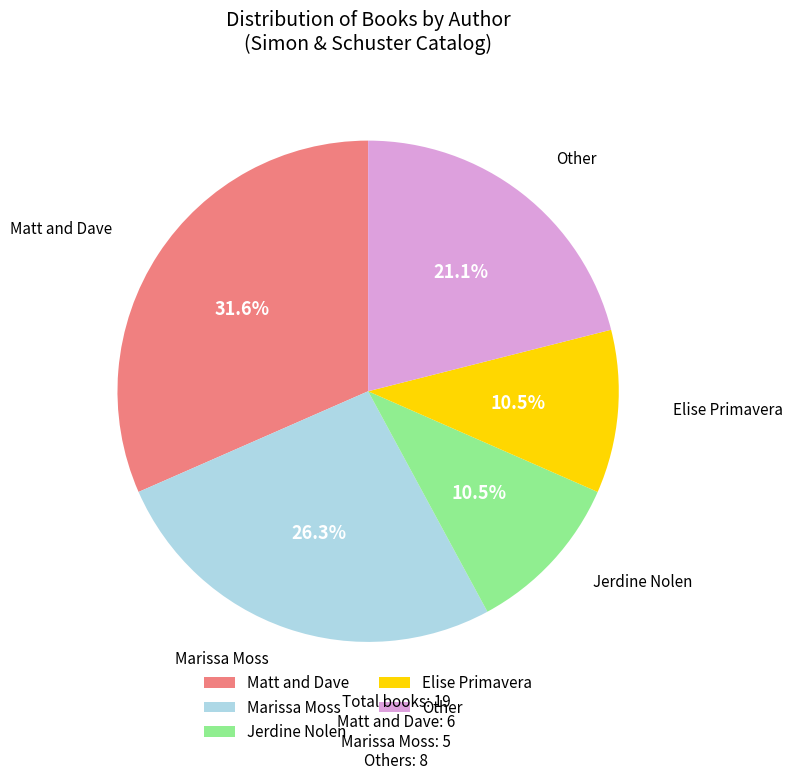

Which category has the biggest portion of the pie?

Matt and Dave